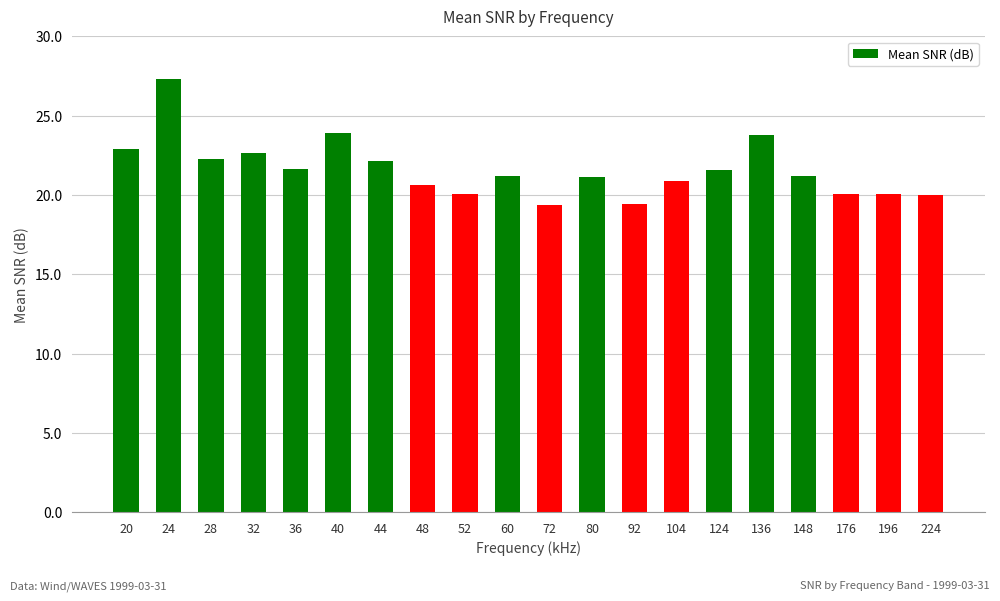

What is the maximum value shown in the chart?

27.3